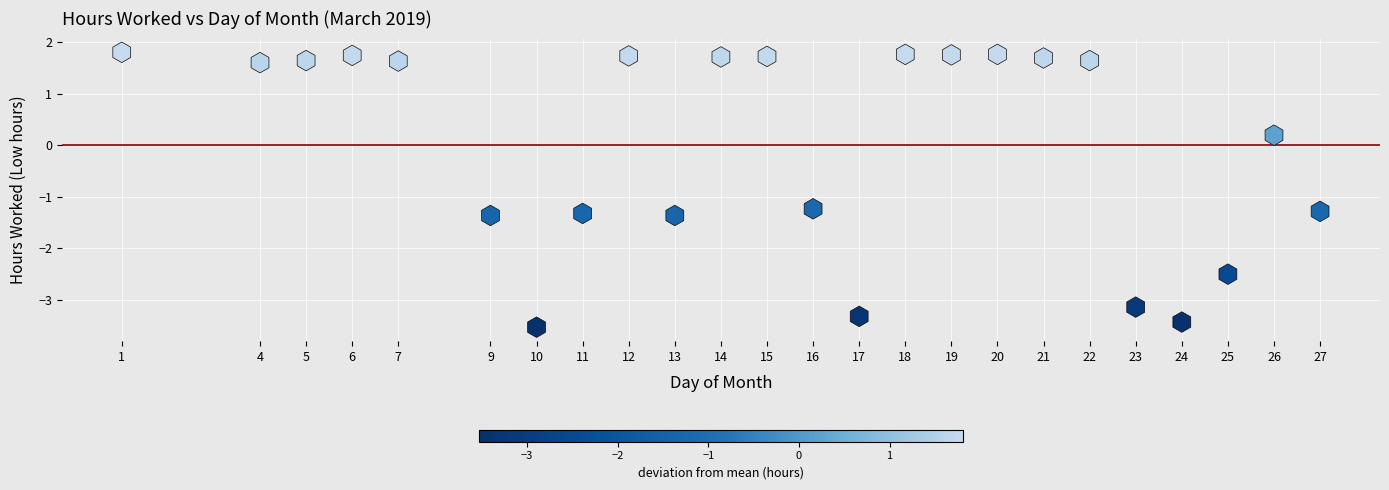

What is the range of X values (max minus min)?

26.0